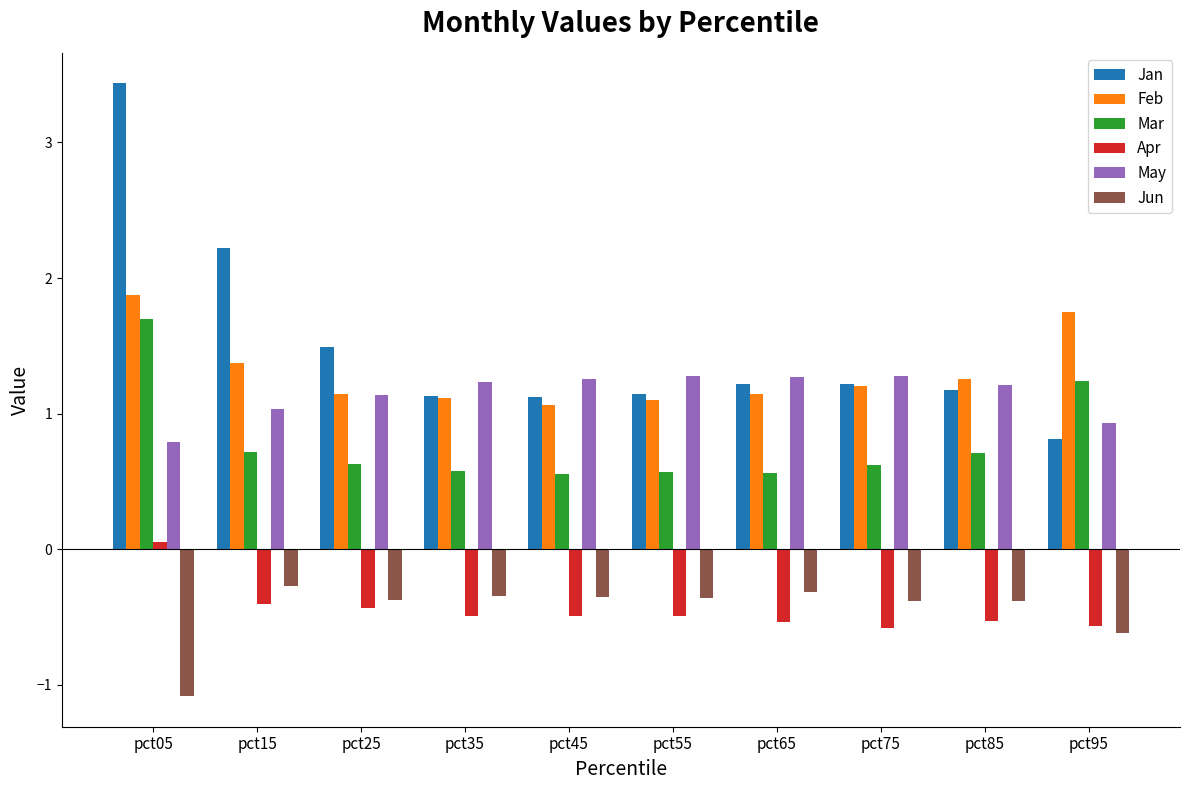

Is the value of Jun at pct25 greater than the value of May at pct15?

No